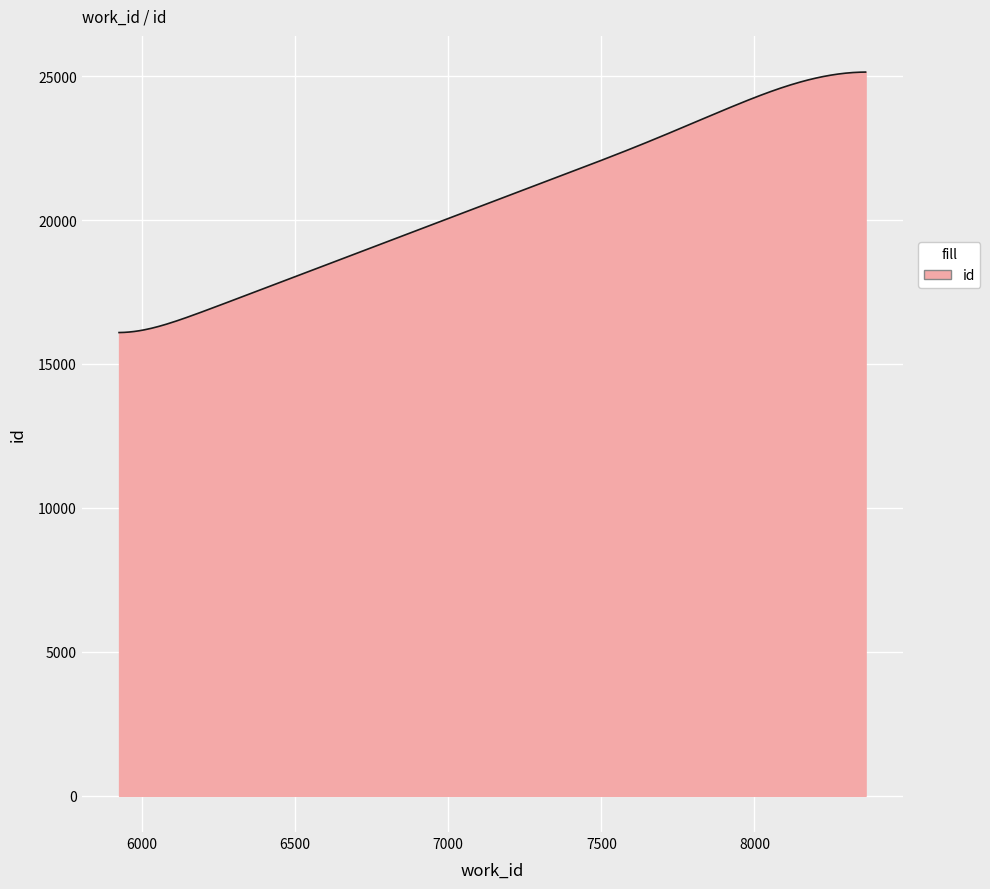

What is the difference between the maximum and minimum values?

9047.0